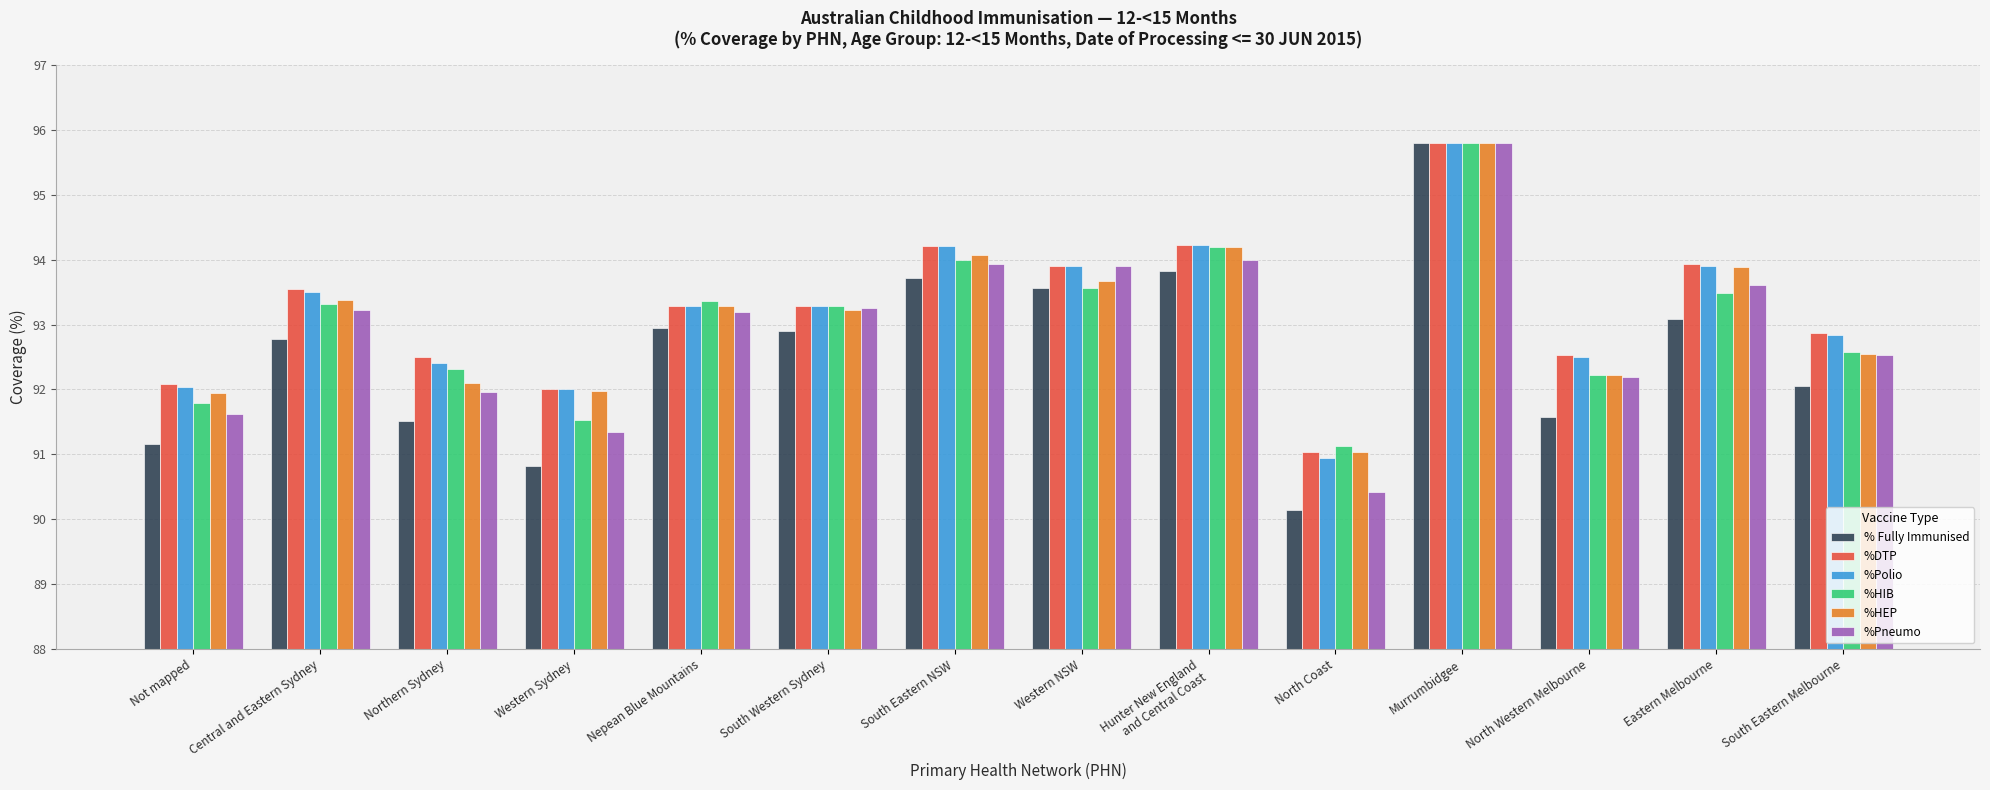

Which series has the largest range (max minus min)?

% Fully Immunised